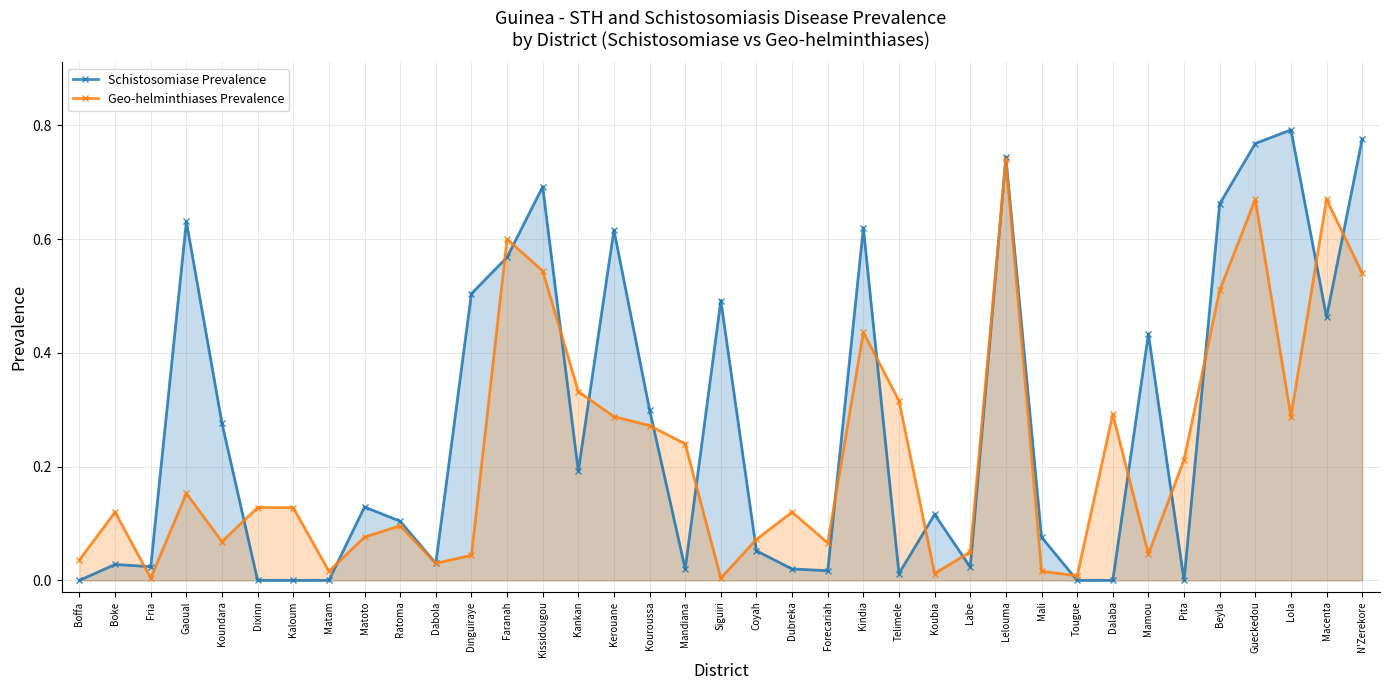

Reading left to right, list all the values displayed in this chart.

Schistosomiase Prevalence: Boffa=0.0	Boke=0.0	Fria=0.0	Gaoual=0.6	Koundara=0.3	Dixinn=0.0	Kaloum=0.0	Matam=0.0	Matoto=0.1	Ratoma=0.1	Dabola=0.0	Dinguiraye=0.5	Faranah=0.6	Kissidougou=0.7	Kankan=0.2	Kerouane=0.6	Kouroussa=0.3	Mandiana=0.0	Siguiri=0.5	Coyah=0.1	Dubreka=0.0	Forecariah=0.0	Kindia=0.6	Telimele=0.0	Koubia=0.1	Labe=0.0	Lelouma=0.7	Mali=0.1	Tougue=0.0	Dalaba=0.0	Mamou=0.4	Pita=0.0	Beyla=0.7	Gueckedou=0.8	Lola=0.8	Macenta=0.5	N'Zerekore=0.8
Geo-helminthiases Prevalence: Boffa=0.0	Boke=0.1	Fria=0.0	Gaoual=0.2	Koundara=0.1	Dixinn=0.1	Kaloum=0.1	Matam=0.0	Matoto=0.1	Ratoma=0.1	Dabola=0.0	Dinguiraye=0.0	Faranah=0.6	Kissidougou=0.5	Kankan=0.3	Kerouane=0.3	Kouroussa=0.3	Mandiana=0.2	Siguiri=0.0	Coyah=0.1	Dubreka=0.1	Forecariah=0.1	Kindia=0.4	Telimele=0.3	Koubia=0.0	Labe=0.1	Lelouma=0.7	Mali=0.0	Tougue=0.0	Dalaba=0.3	Mamou=0.0	Pita=0.2	Beyla=0.5	Gueckedou=0.7	Lola=0.3	Macenta=0.7	N'Zerekore=0.5